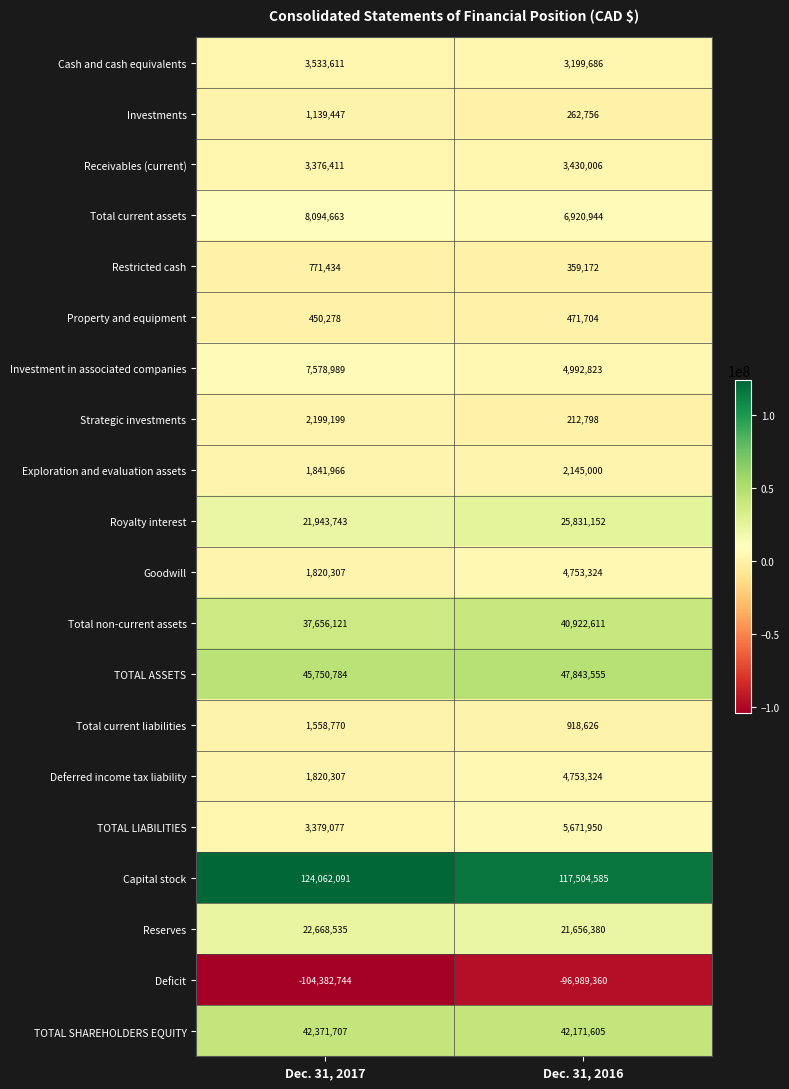

The value of Royalty interest at Dec. 31, 2016 is 25831152. True or false?

True